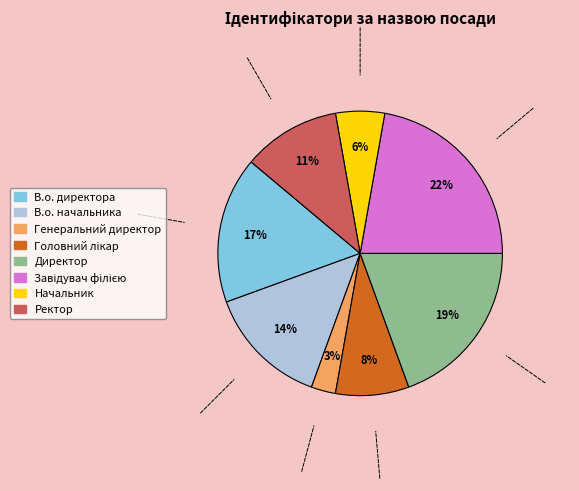

To the nearest percent, what is the difference between the largest and smallest slice percentages?

19%